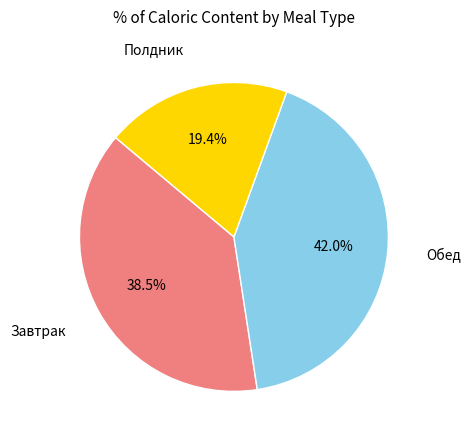

Rank the categories by value from lowest to highest.

Полдник, Завтрак, Обед